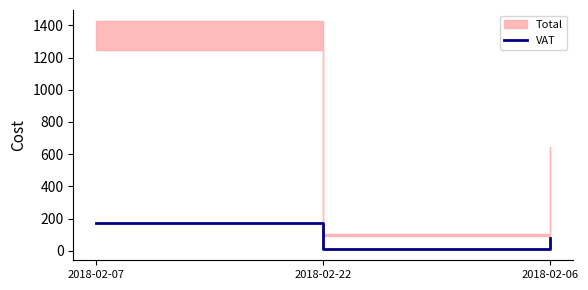

How many values exceed 79?

2